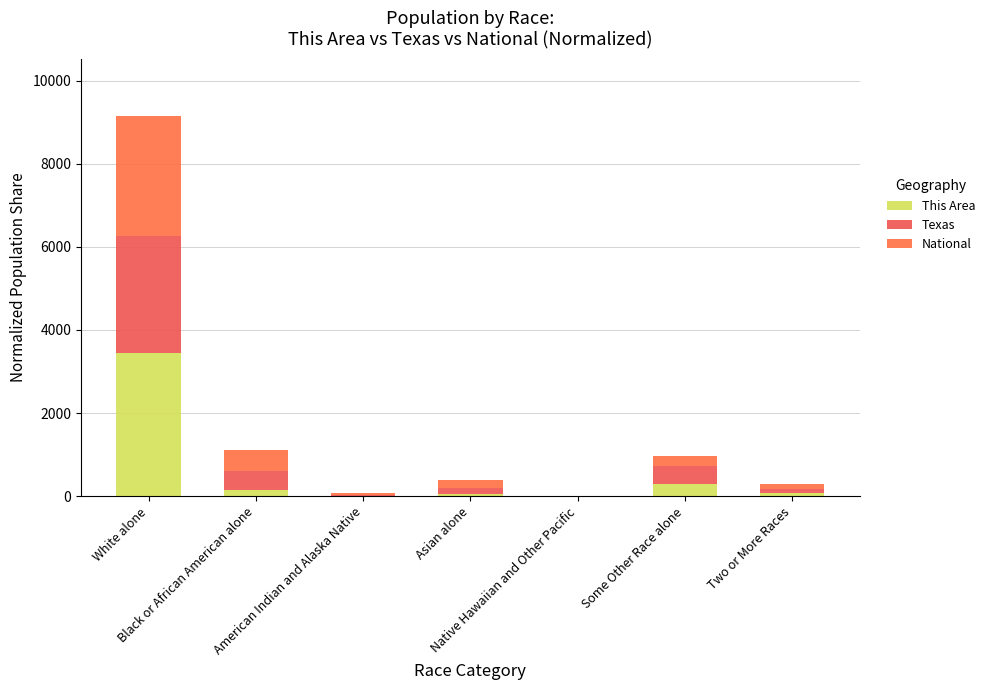

Rank the series at Asian alone from lowest to highest value.

This Area, Texas, National